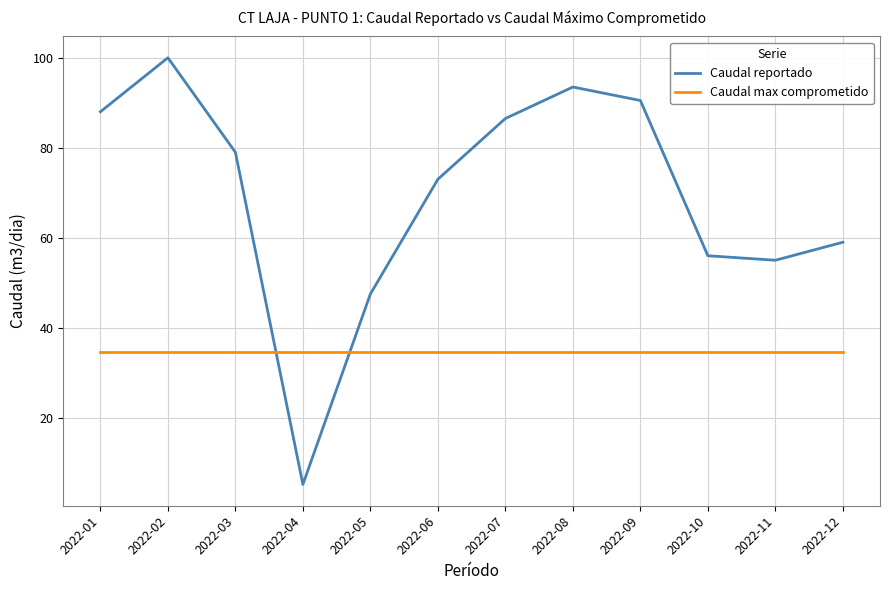

Which series ends up on top after the final intersection of Caudal max comprometido and Caudal reportado?

Caudal reportado